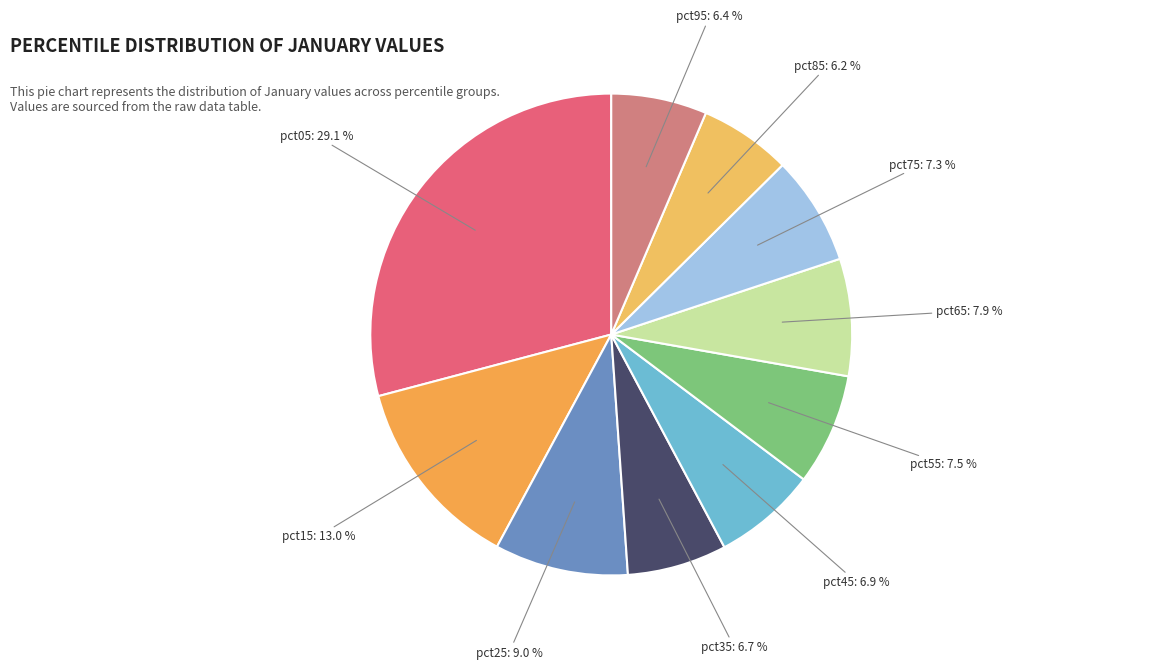

Which category has the biggest portion of the pie?

pct05